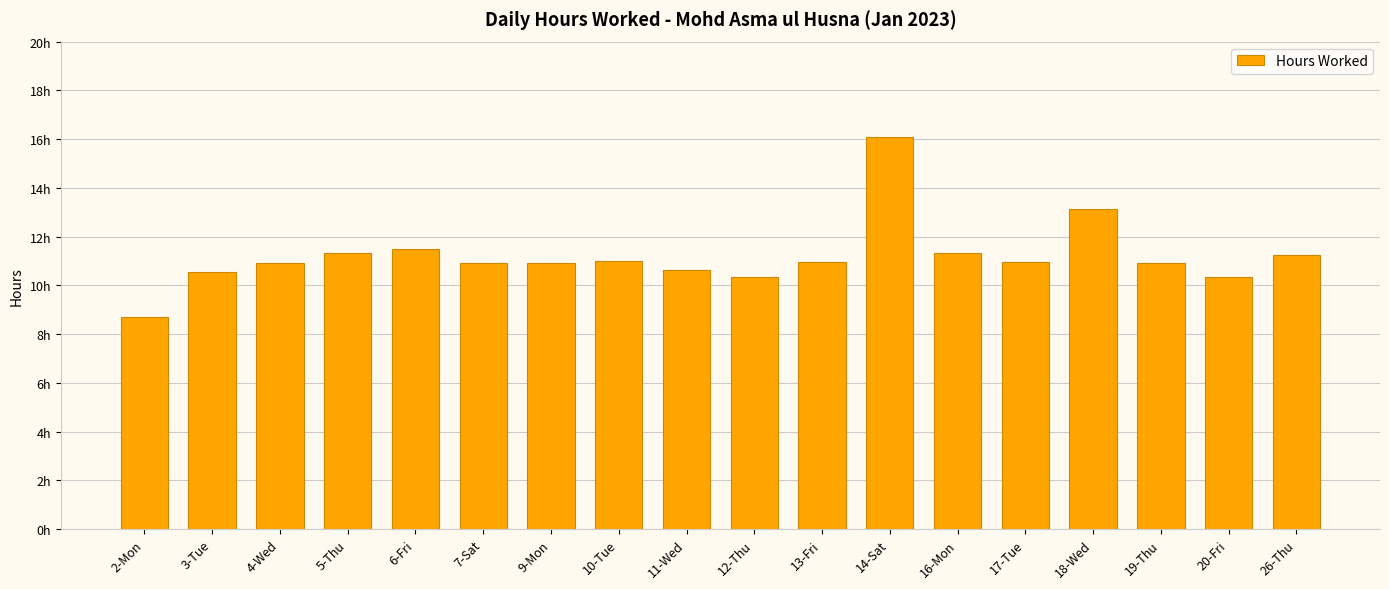

Reading left to right, list all the values displayed in this chart.

8.7	10.5	10.9	11.3	11.5	10.9	10.9	11.0	10.6	10.3	10.9	16.1	11.3	10.9	13.1	10.9	10.3	11.2